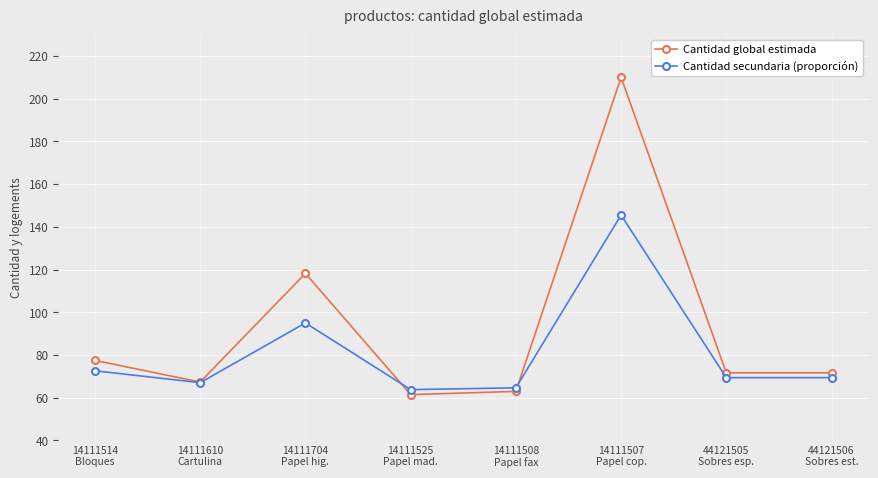

Which series has the largest total across all categories?

Cantidad global estimada